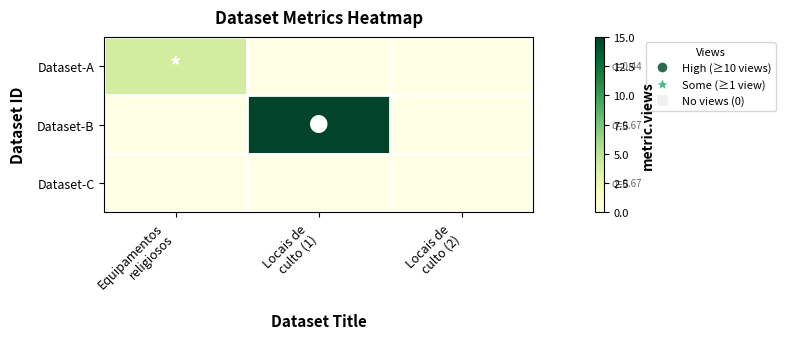

What is the greatest value displayed?

15